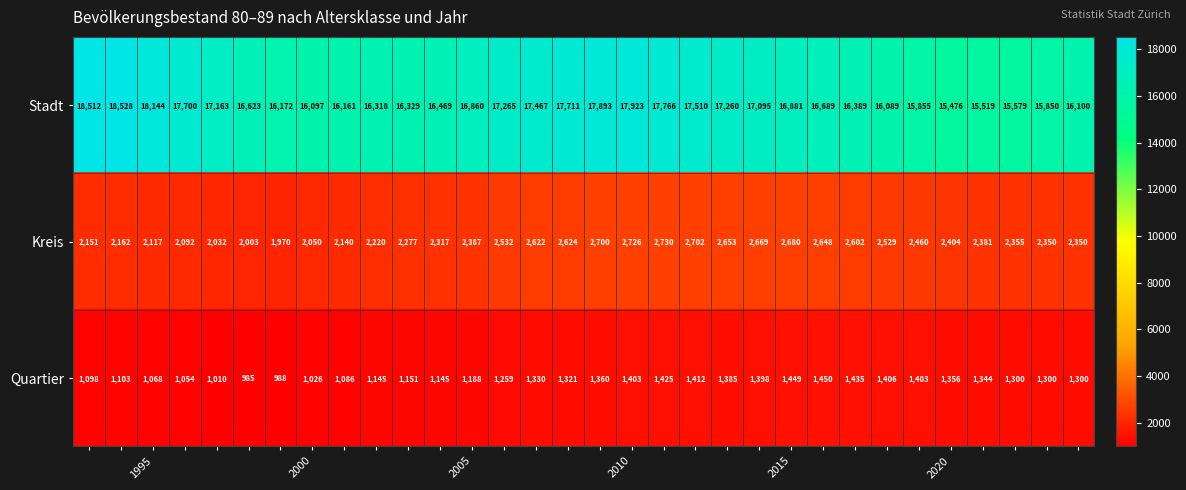

Count the number of data series in this chart.

3